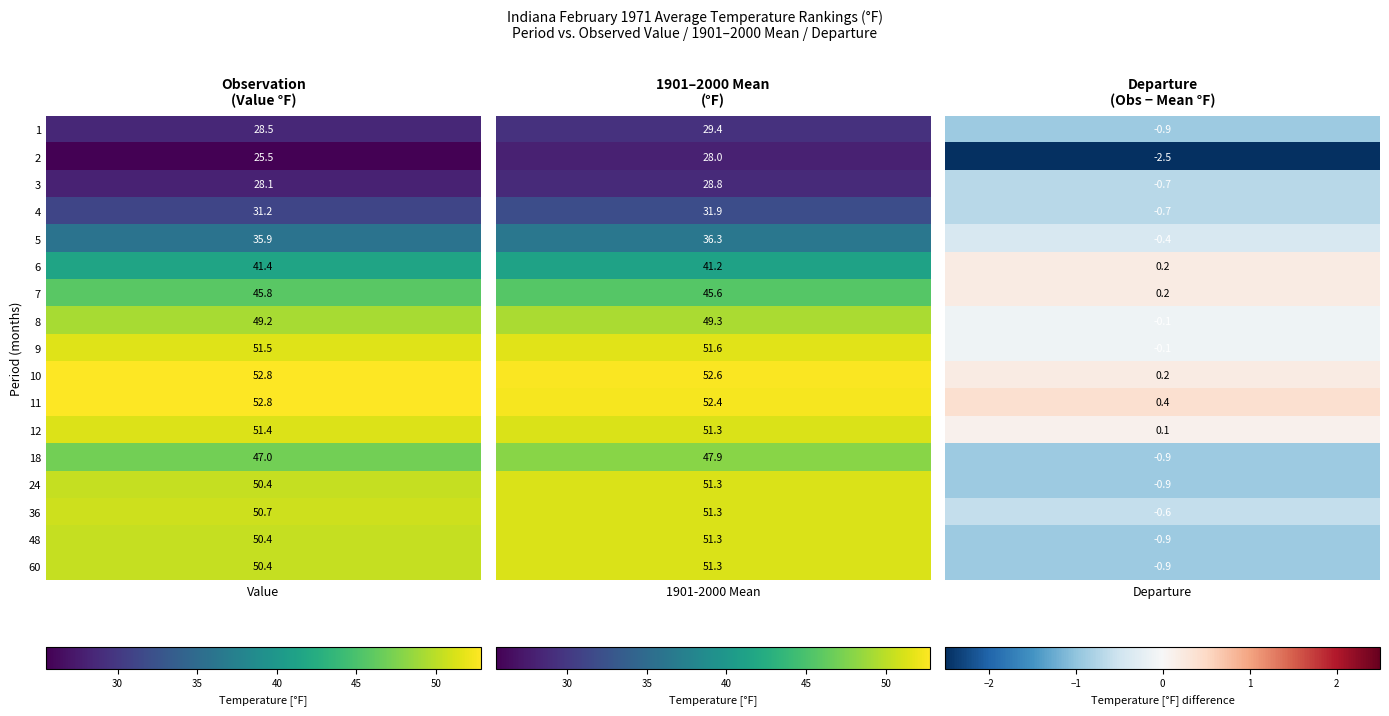

Count the number of categories in the chart.

3